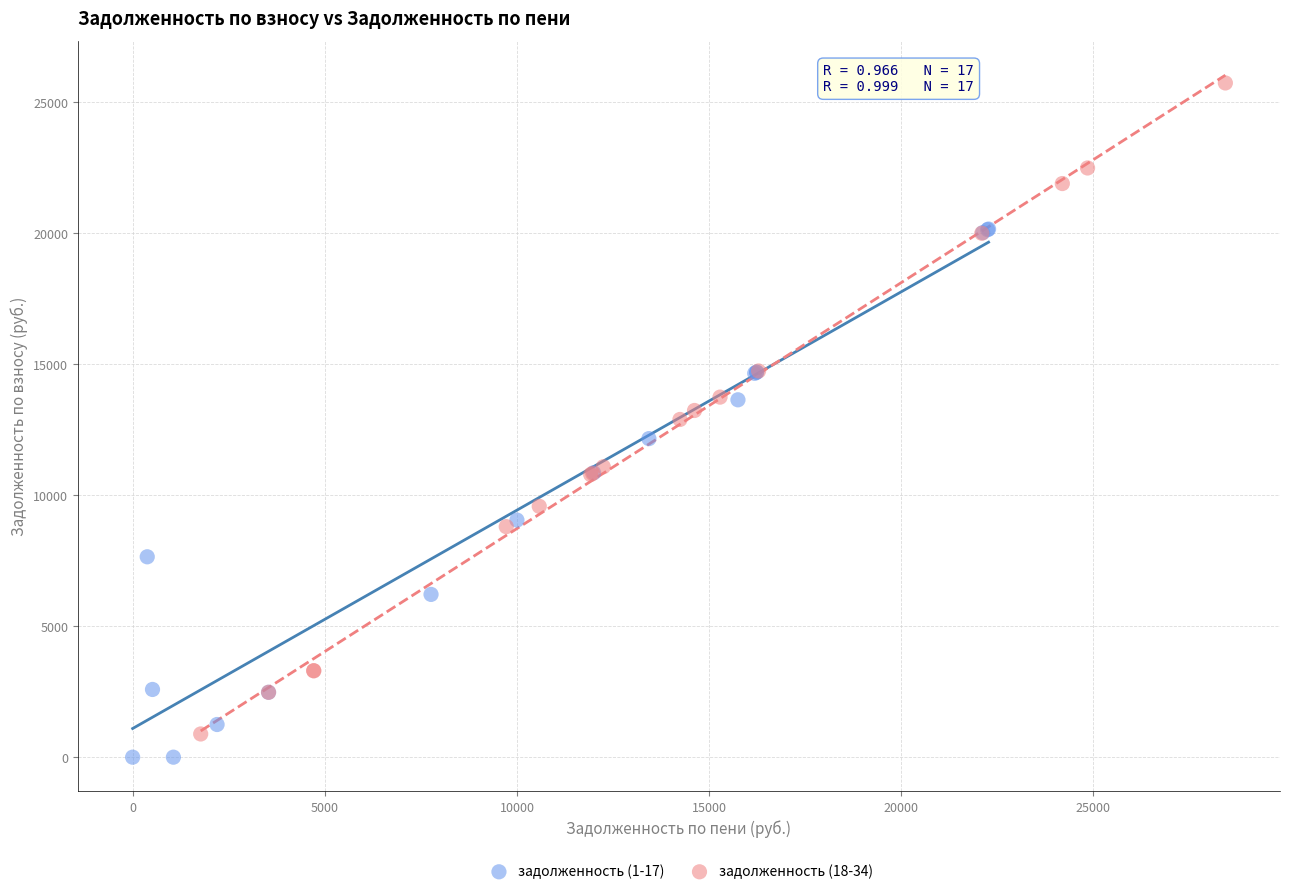

Which series contains the highest Y value?

задолженность (18-34)